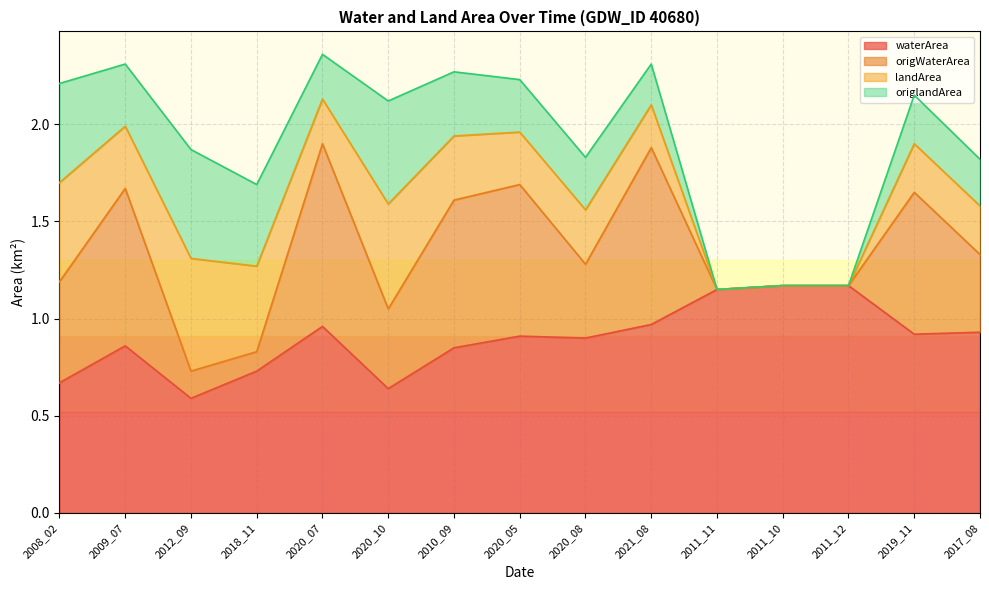

What is the total value across all series at 2018_11?

1.7